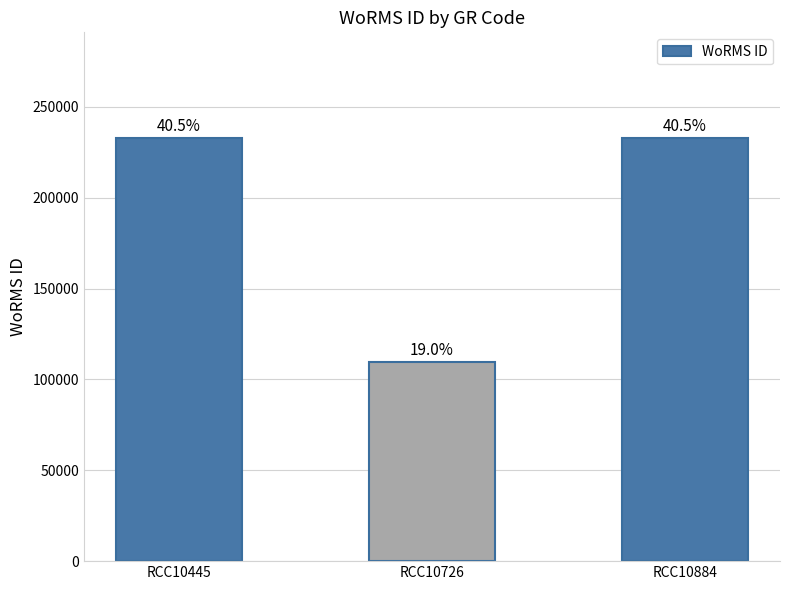

The chart shows a value of 357857 at RCC10884. True or false?

False